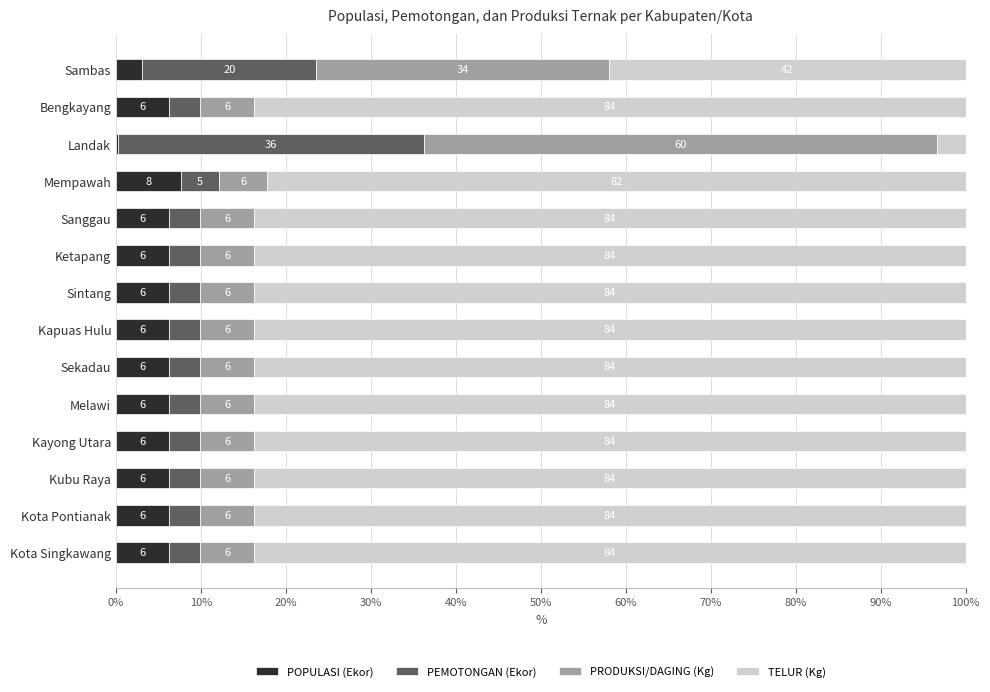

What are all the series names shown in the legend?

POPULASI (Ekor), PEMOTONGAN (Ekor), PRODUKSI/DAGING (Kg), TELUR (Kg)